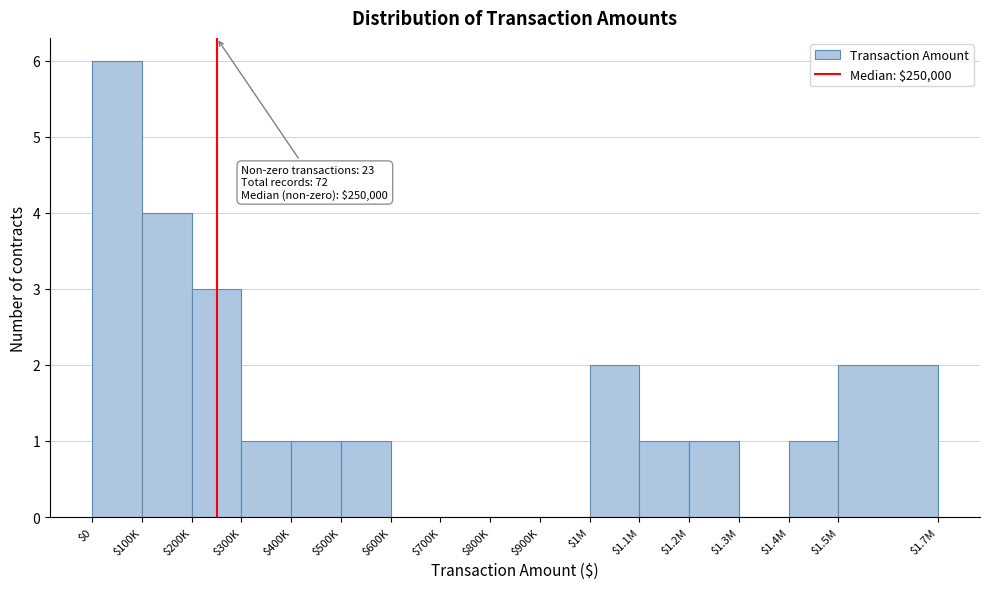

What is the sum of all values?

23